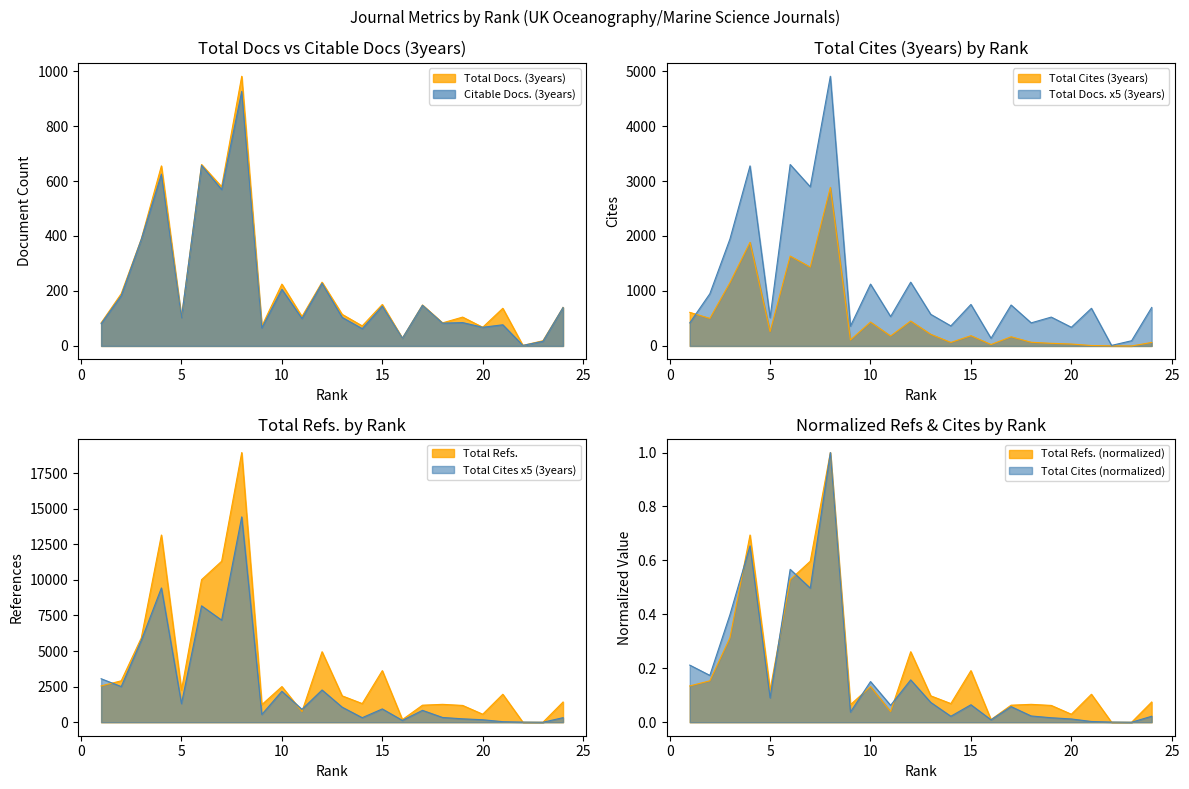

Where is Total Cites (3years) nearest to the value 1442?

7